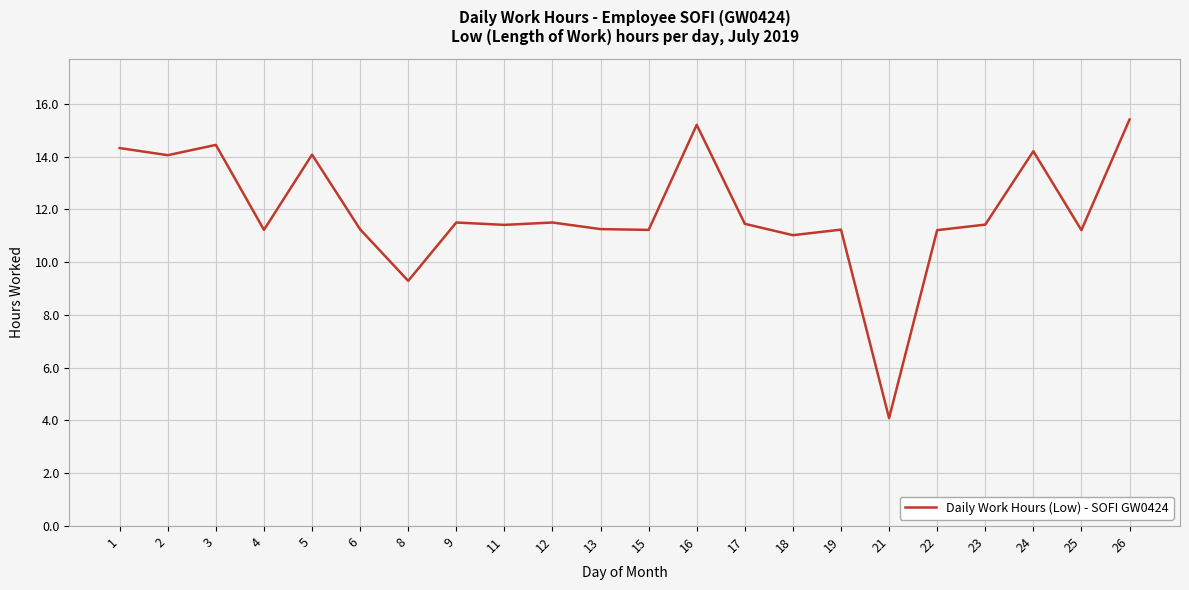

What is the ratio of the value at 18 to the value at 17?

1.0